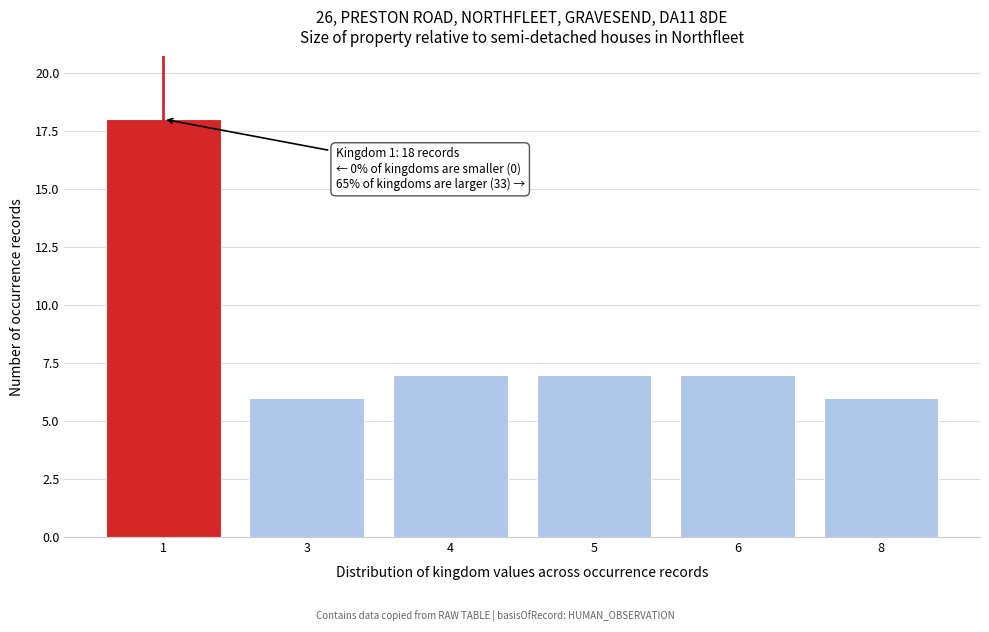

Reading right to left, transcribe all the data shown in this chart.

8=6	6=7	5=7	4=7	3=6	1=18